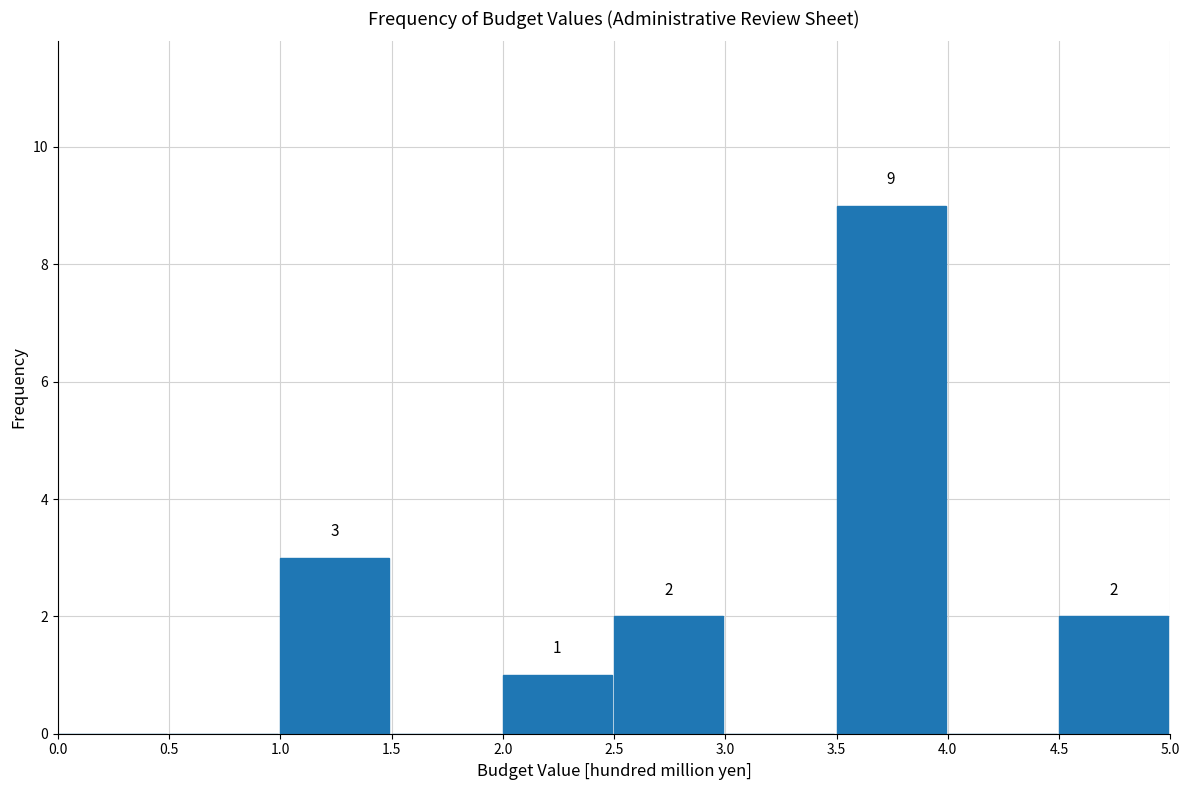

Over which range of the x-axis is the bar tallest?

3.5 to 4.0